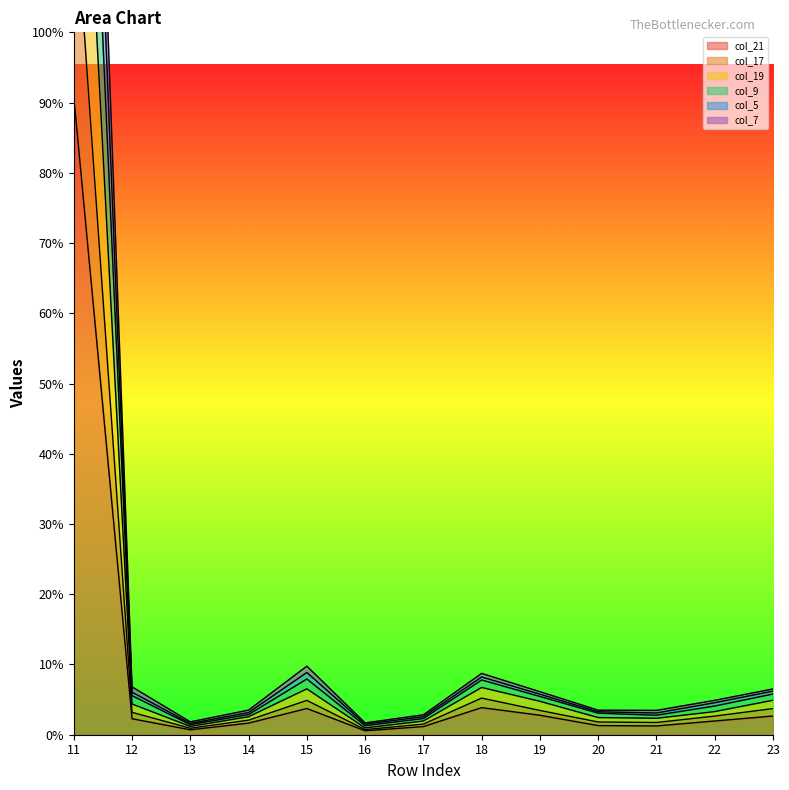

Is it true that col_9 equals 141 at 23?

False